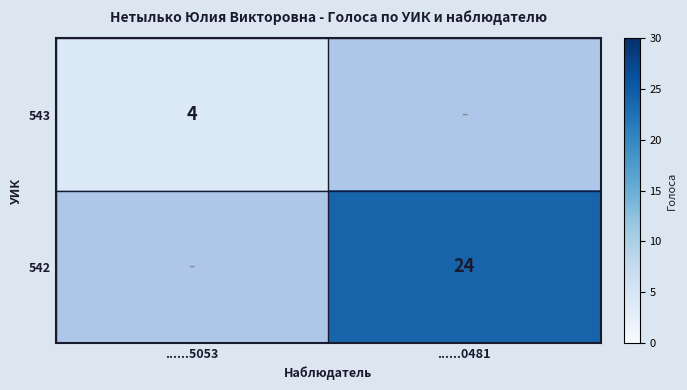

The 543 series shows 4 at ......5053. True or false?

True